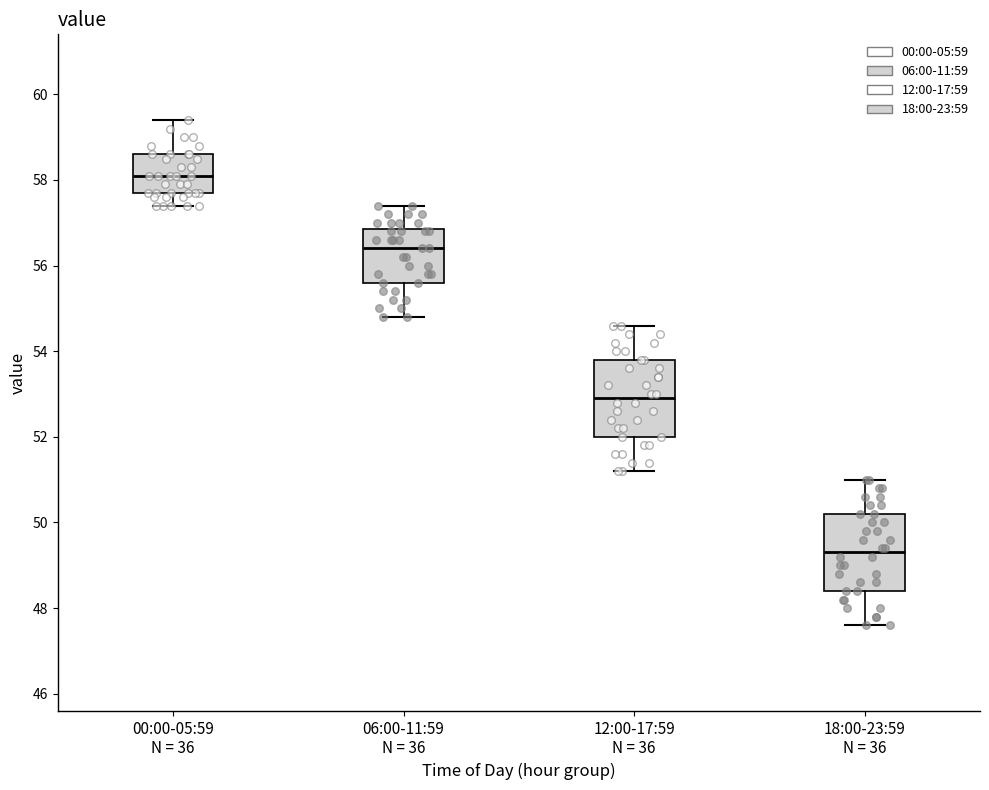

Reading left to right, transcribe this box plot: for each box, give where its median line is, the range the box spans, and where its two whiskers end, as read against the y-axis. The values are not printed on the chart, so give them approximately, as read against the axis.

00:00-05:59 N = 36: median 58.2, box 57.8 to 58.6, whiskers 57.4 to 59.4
06:00-11:59 N = 36: median 56.4, box 55.6 to 56.8, whiskers 54.8 to 57.4
12:00-17:59 N = 36: median 53.0, box 52.0 to 53.8, whiskers 51.2 to 54.6
18:00-23:59 N = 36: median 49.4, box 48.4 to 50.2, whiskers 47.6 to 51.0